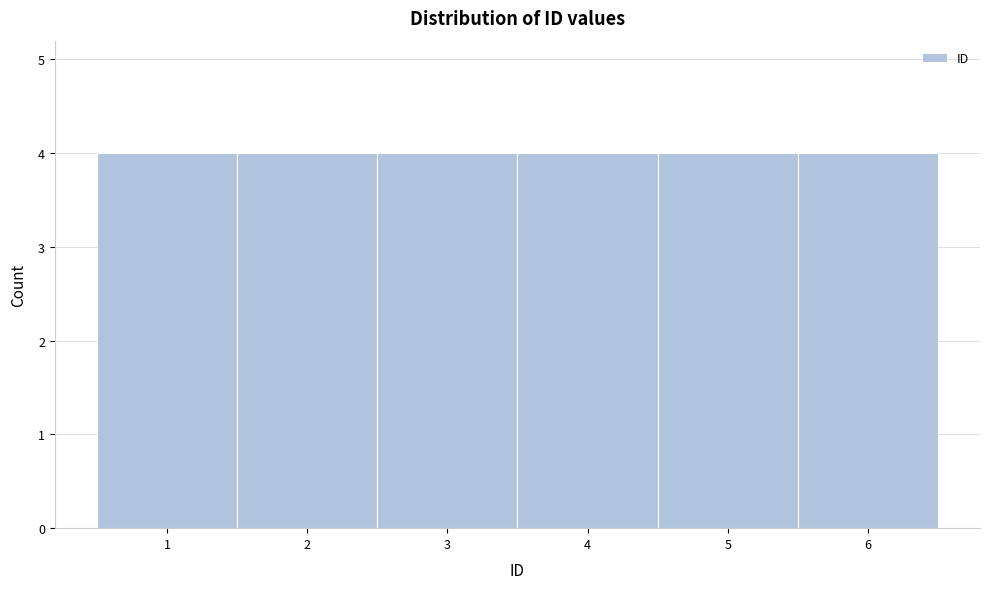

Reading left to right, transcribe this chart: for each bar, give the range it covers on the x-axis and its height. The values are not printed on the chart, so give them approximately, as read against the axis.

0.5 to 1.5: 4
1.5 to 2.5: 4
2.5 to 3.5: 4
3.5 to 4.5: 4
4.5 to 5.5: 4
5.5 to 6.5: 4